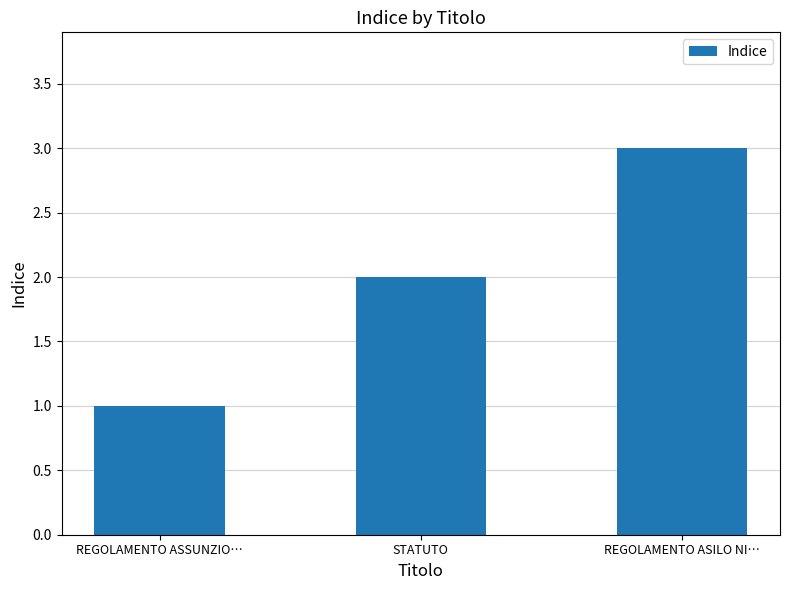

Which category has the lowest value across all series?

REGOLAMENTO ASSUNZIO…